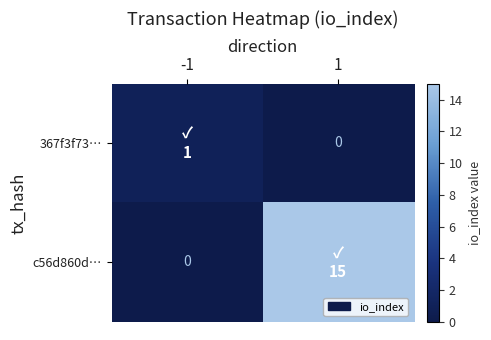

Is the value of c56d860d… at 1 greater than the value of 367f3f73… at -1?

Yes